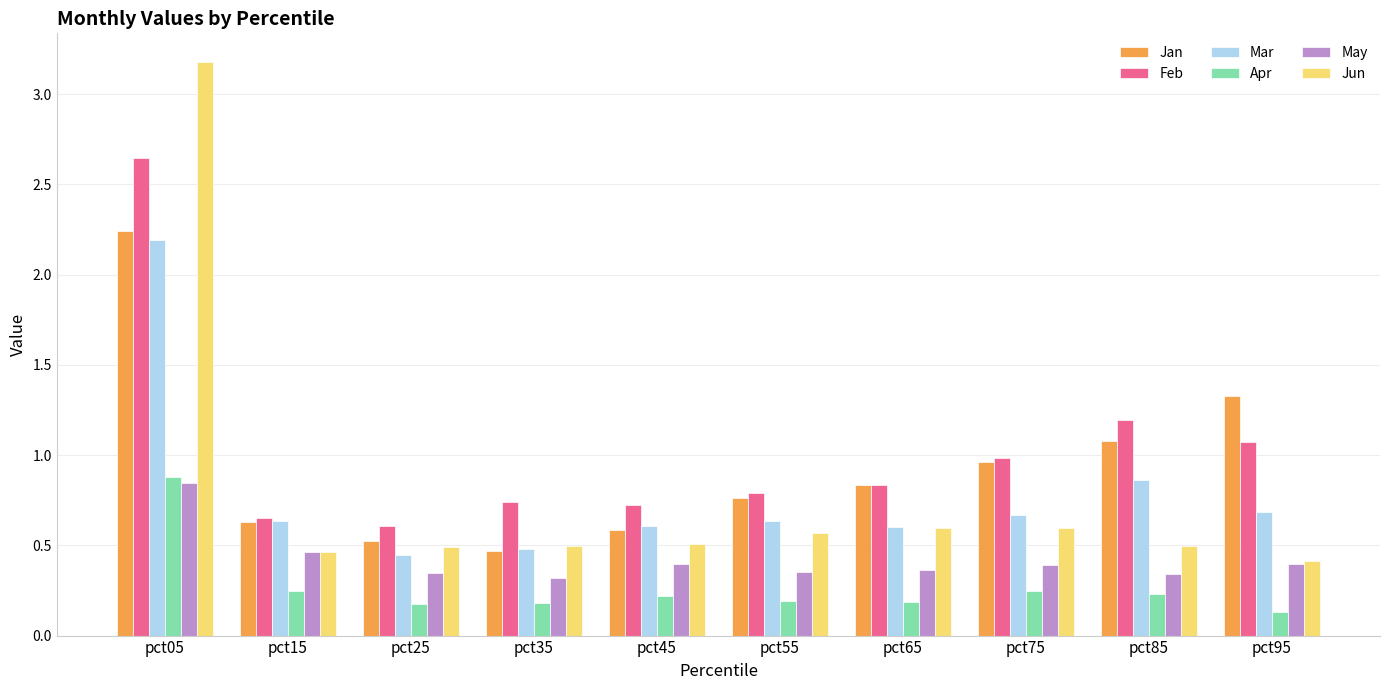

Between pct05 and pct85, which series saw the biggest shift?

Jun